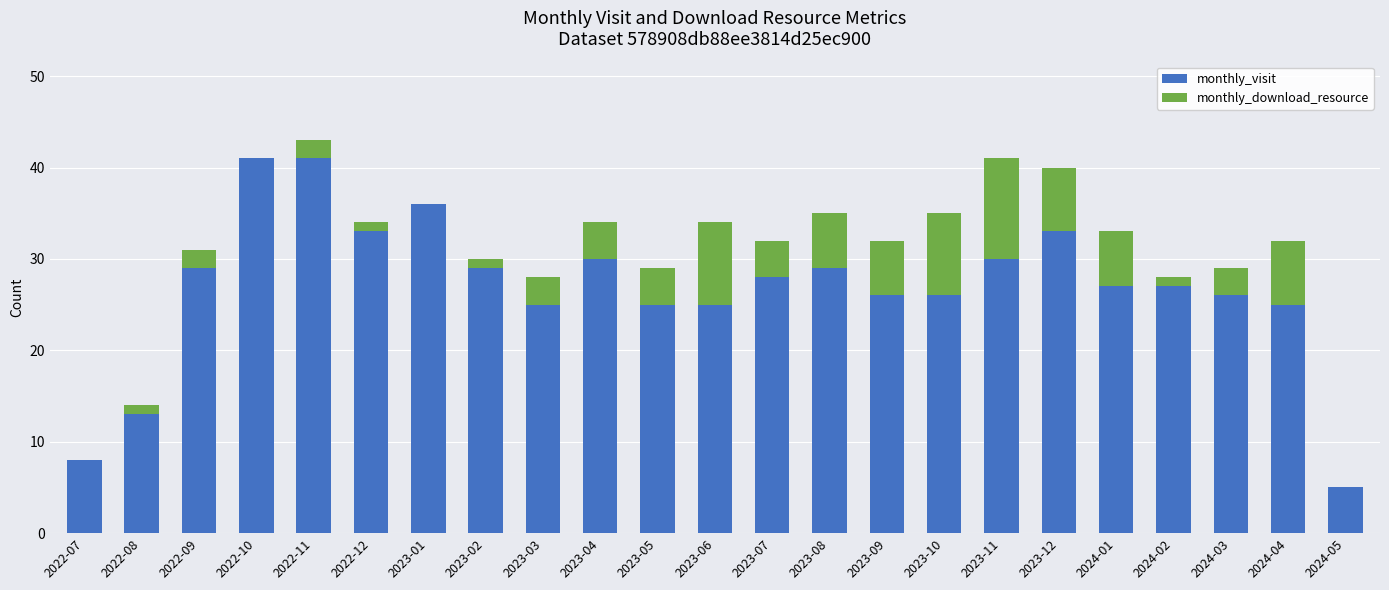

What is the highest value of the monthly_visit series?

41